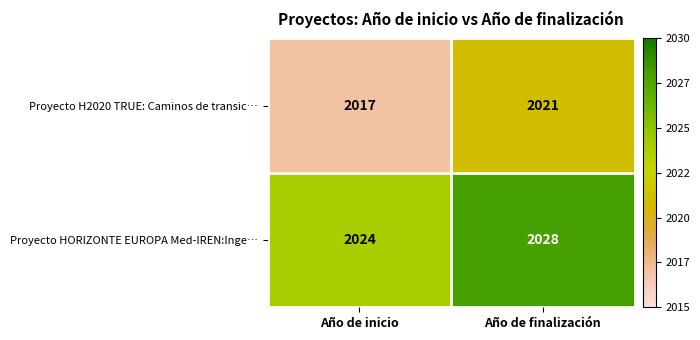

What is the approximate value of Proyecto H2020 TRUE: Caminos de transic… at Año de inicio?

2017